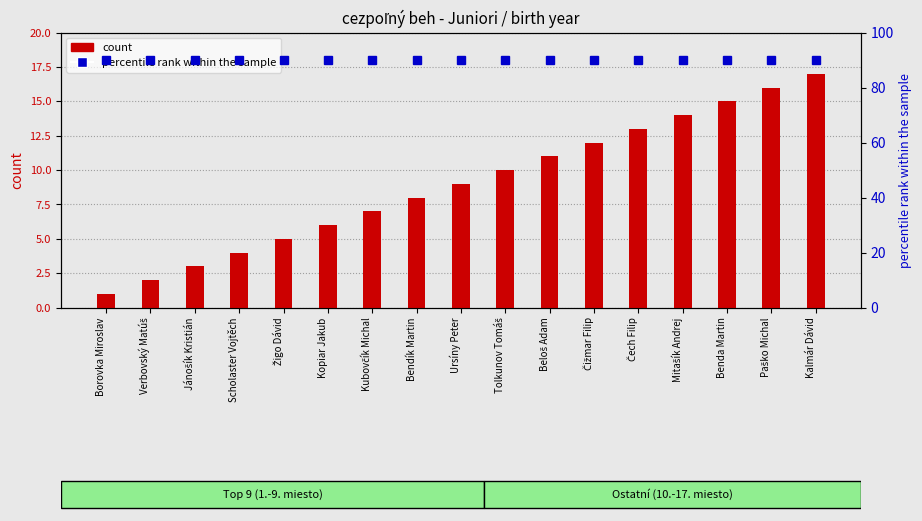

Reading right to left, transcribe all the data shown in this chart.

count: 17	16	15	14	13	12	11	10	9	8	7	6	5	4	3	2	1
percentile rank within the sample: 90	90	90	90	90	90	90	90	90	90	90	90	90	90	90	90	90